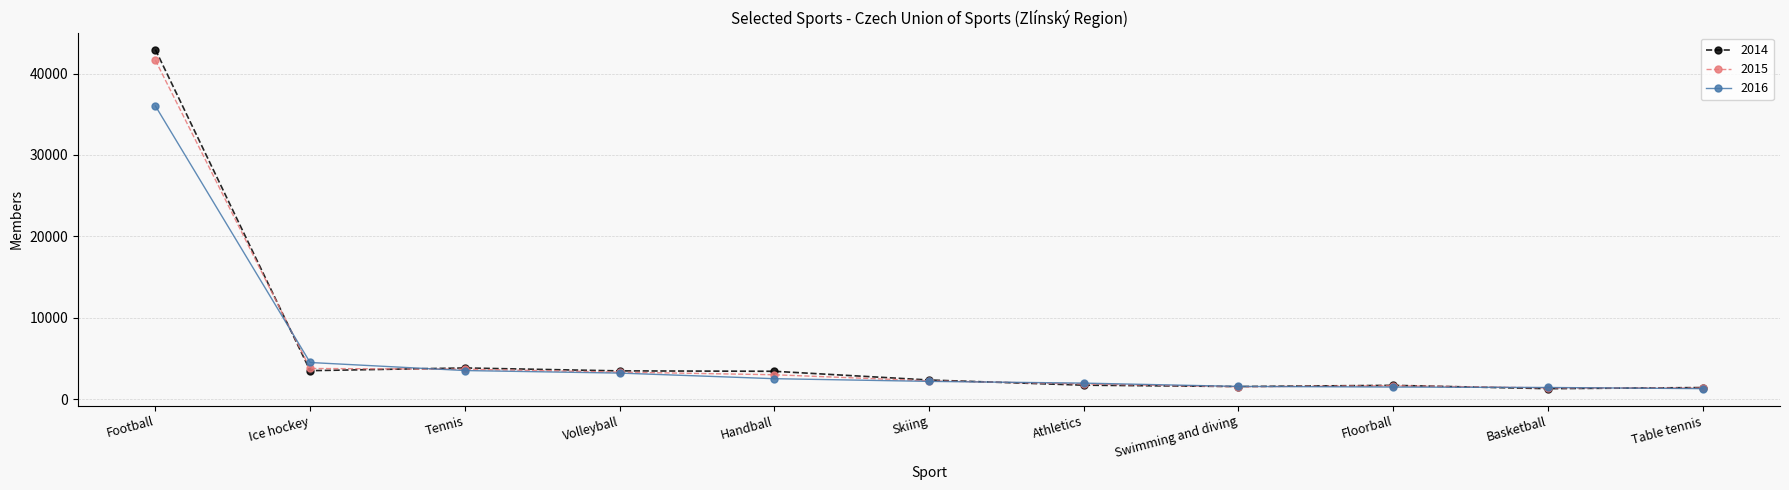

What is the sum of the 2014 values at Handball and Swimming and diving?

4944